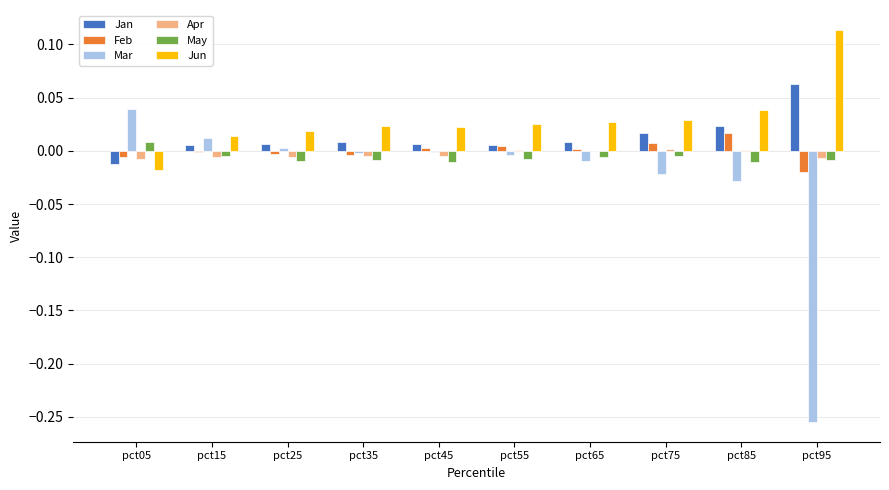

At which label does Mar first exceed 0?

pct05